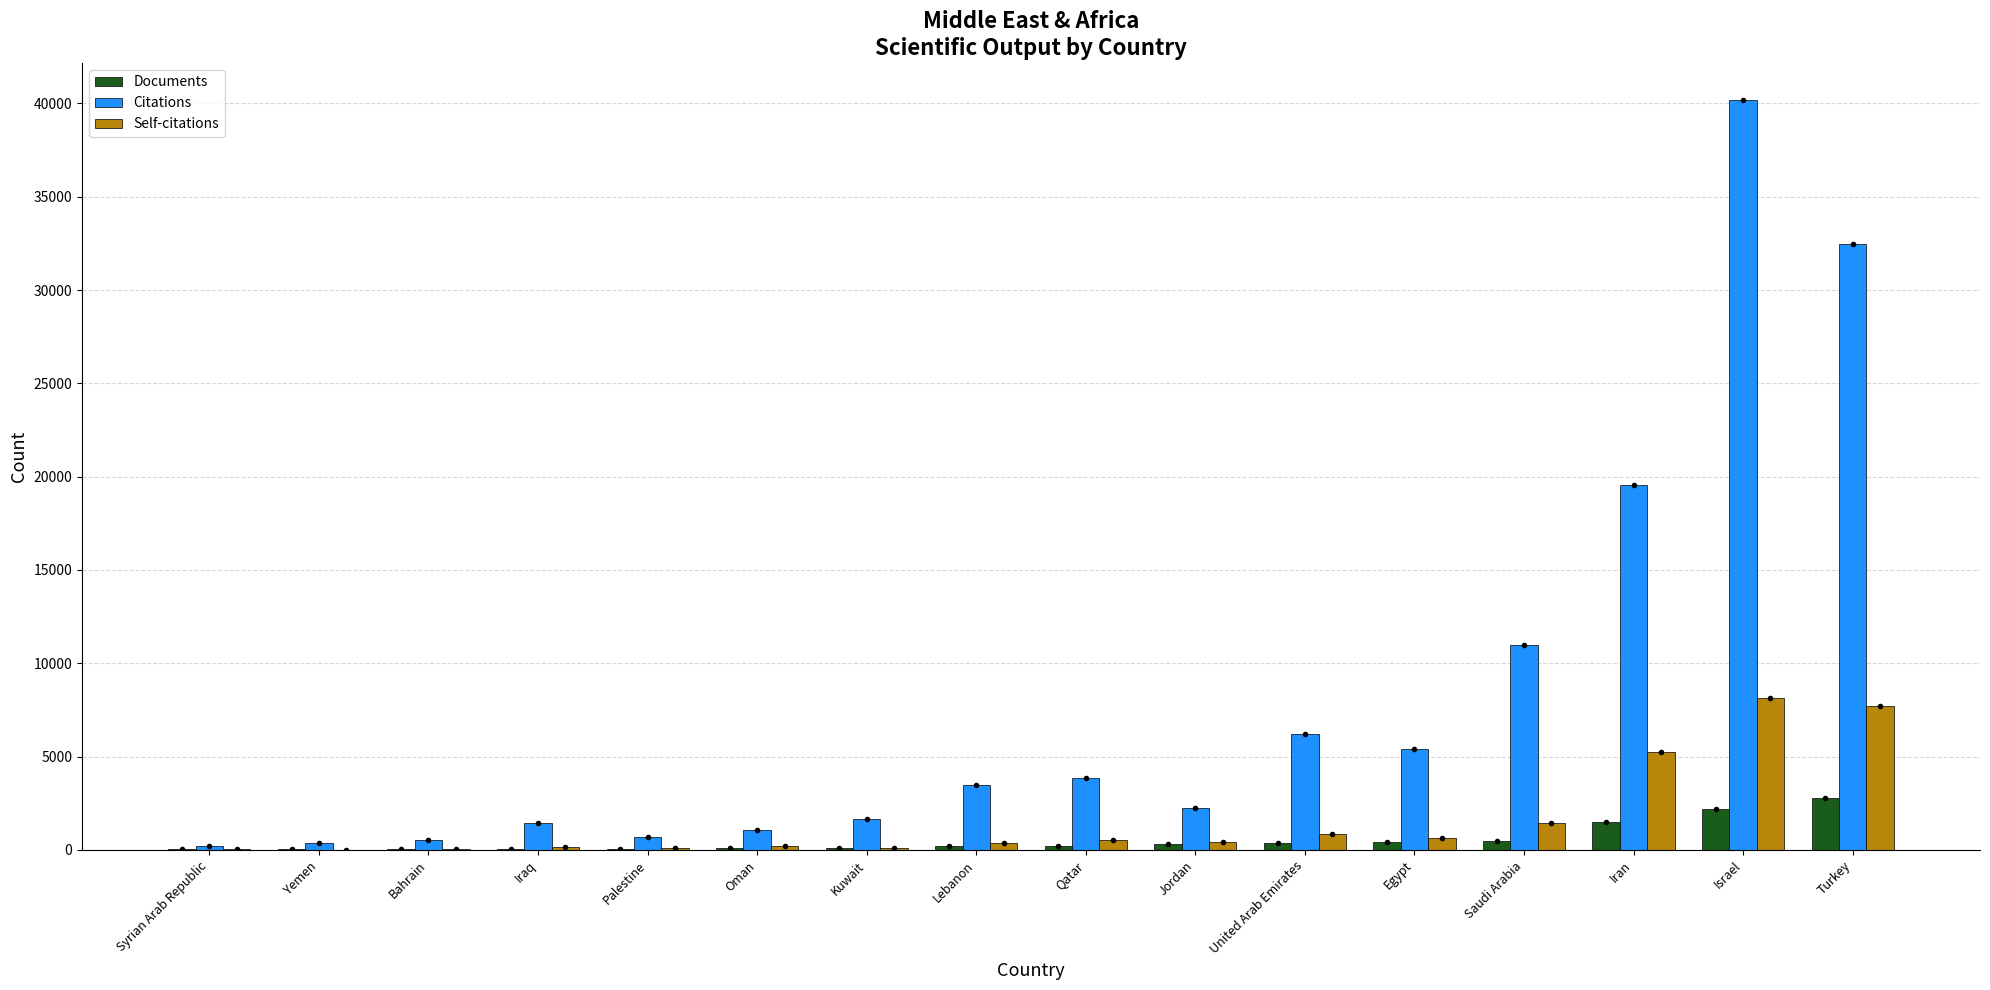

What is the maximum value shown in the chart?

40164